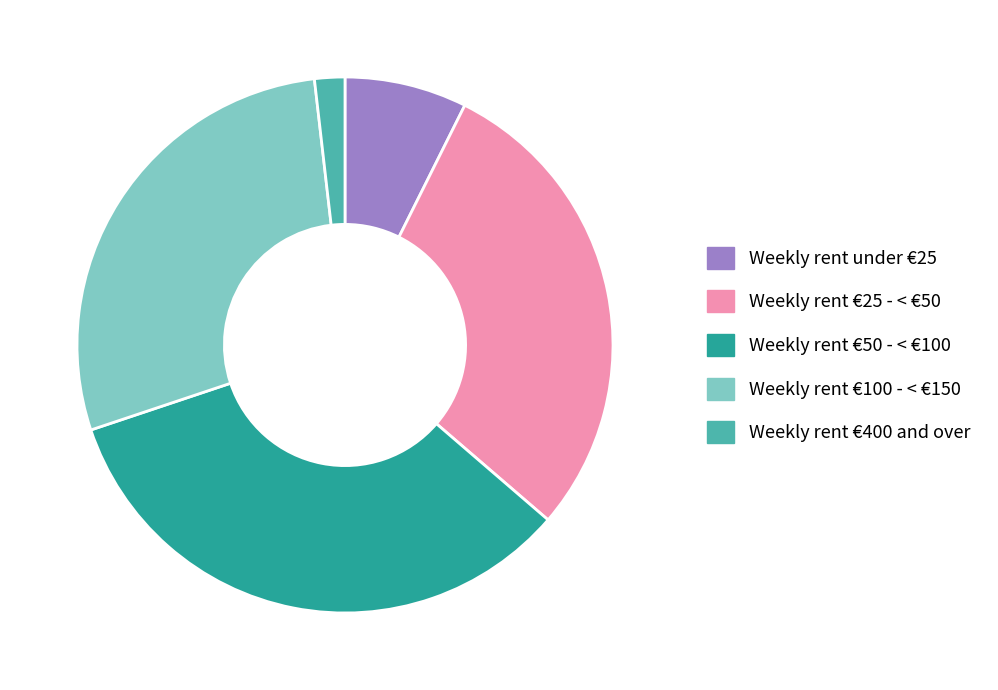

Which category has the biggest portion of the pie?

Weekly rent €50 - < €100